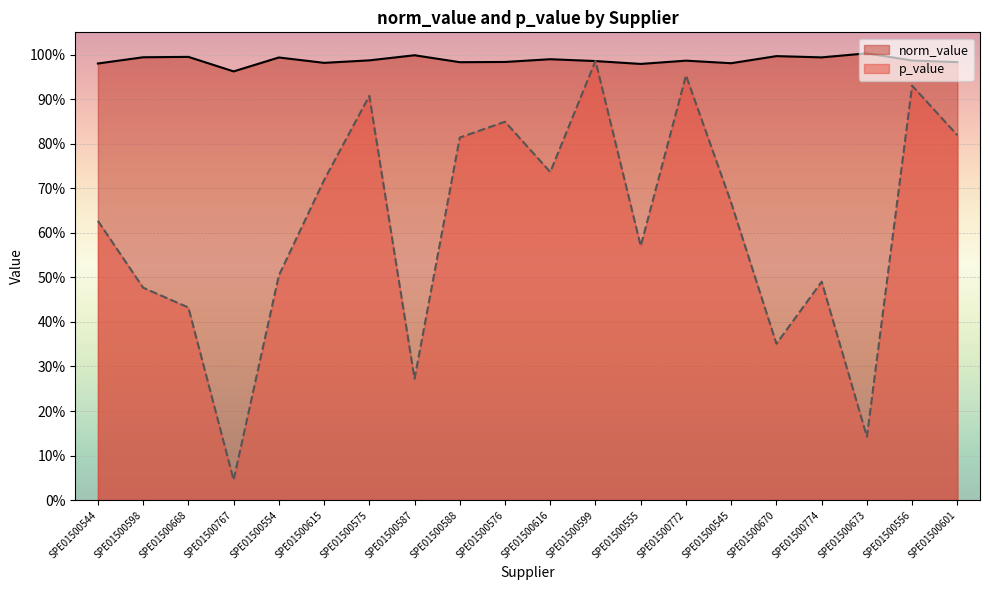

The norm_value series shows 0.3 at SPE01500556. True or false?

False